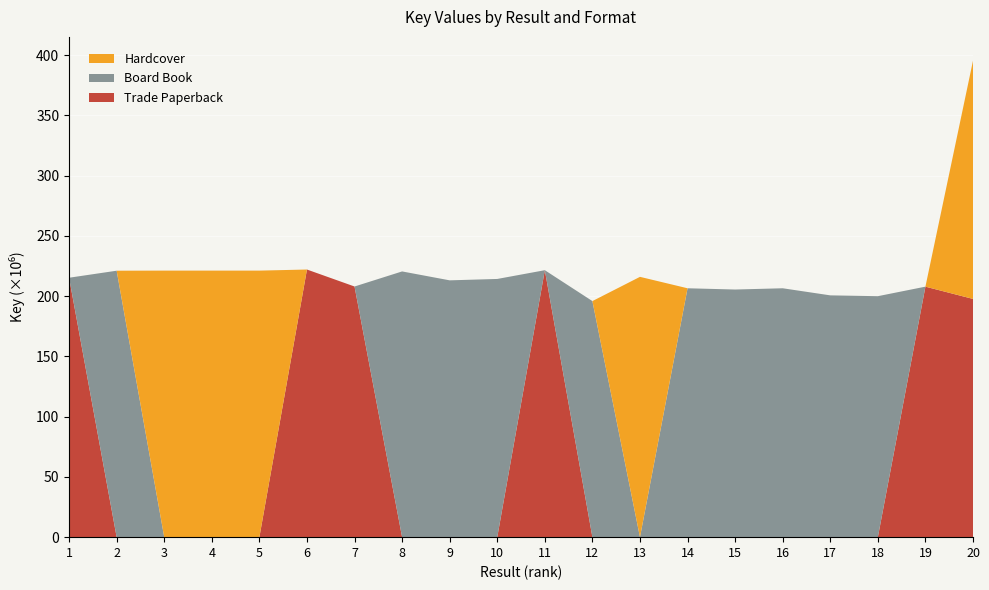

Reading right to left, extract all data points from this chart.

Trade Paperback: 197646926	207833440	0	0	0	0	0	0	0	221490053	0	0	0	207959898	222046634	0	0	0	0	215241291
Board Book: 0	0	199931145	200614032	206496393	205456148	206495493	0	195865413	0	214225228	213075537	220468055	0	0	0	0	0	221067312	0
Hardcover: 197646926	0	0	0	0	0	0	215971990	0	0	0	0	0	0	0	221143445	221146962	221147008	0	0